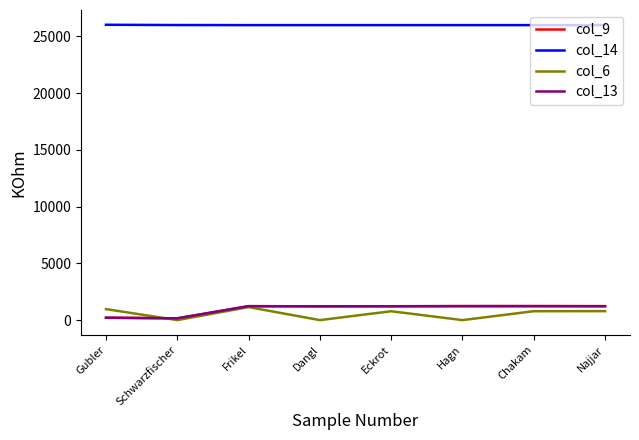

In col_13, how many points are lower than both neighbors (excluding endpoints)?

2